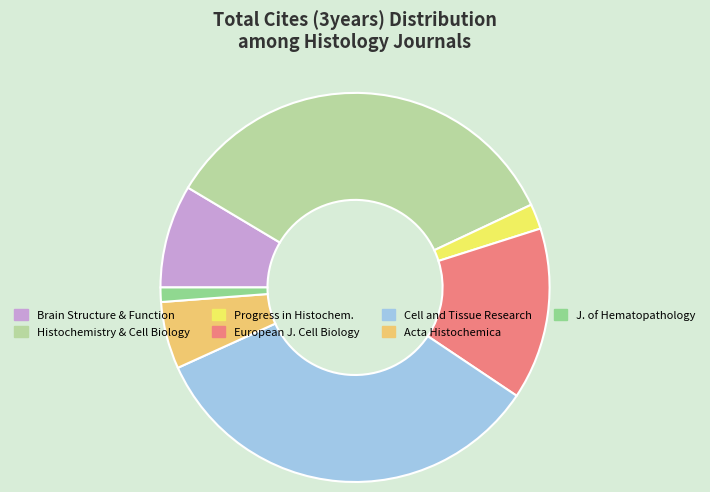

Is there any slice that represents more than half of the pie?

No